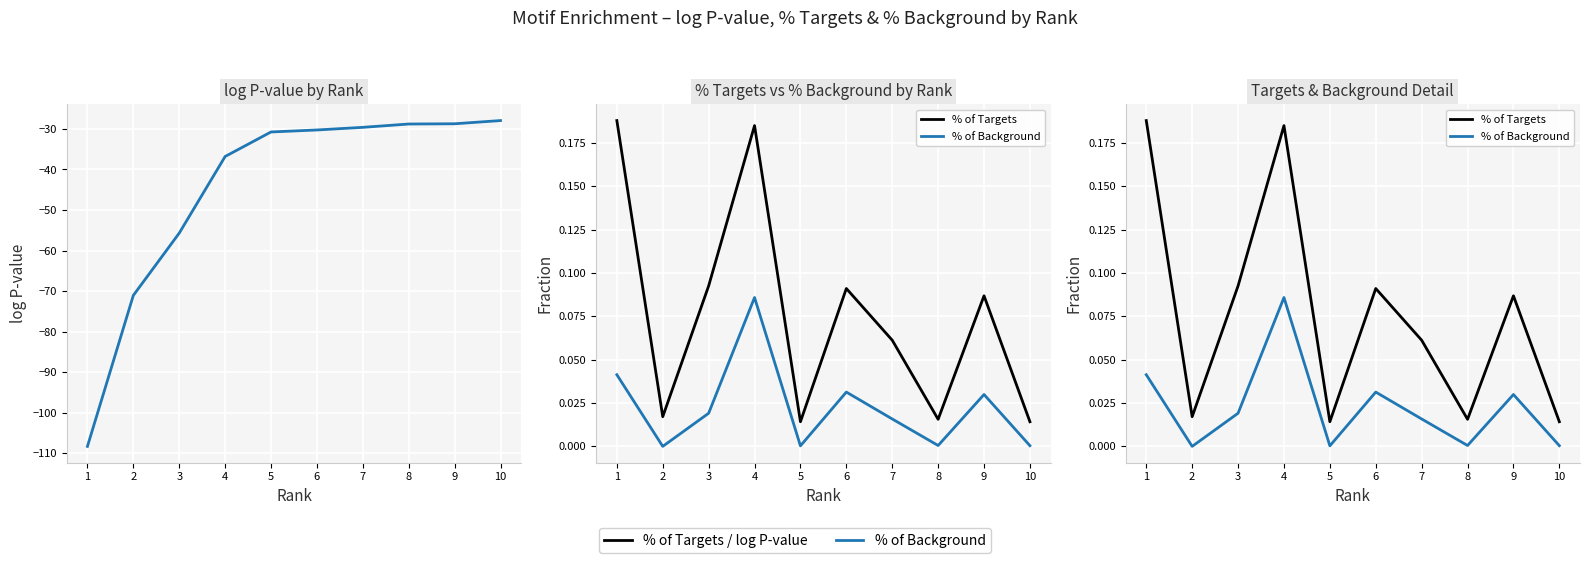

What is the spread (max minus min) of values at 3?

55.8